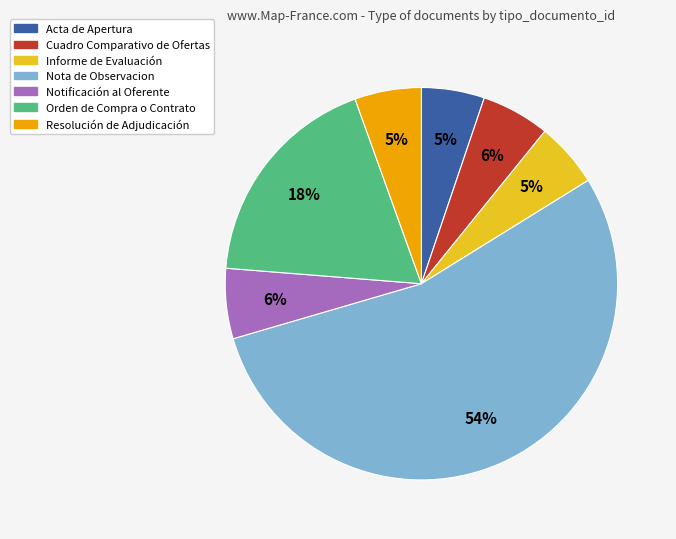

What is the ratio of the value at Acta de Apertura to the value at Informe de Evaluación?

1.0